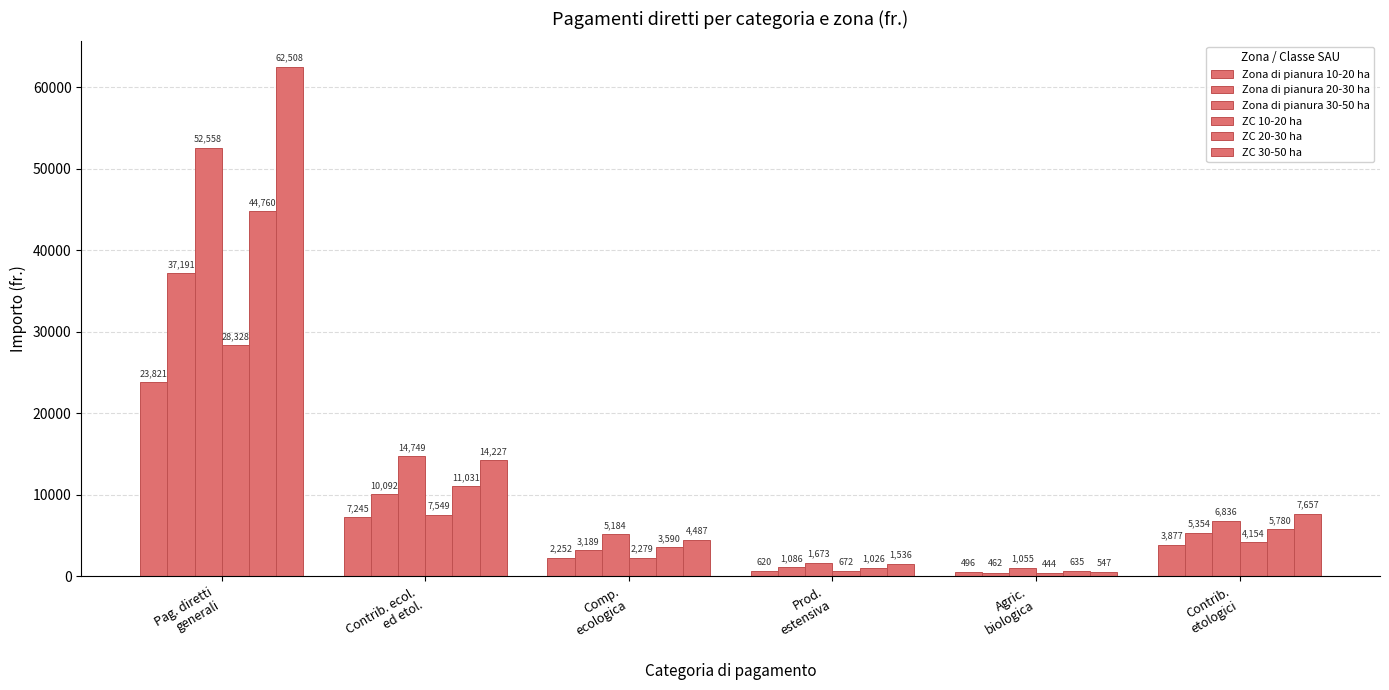

True or false: ZC 30-50 ha has a value of 28987 at Pag. diretti
generali.

False